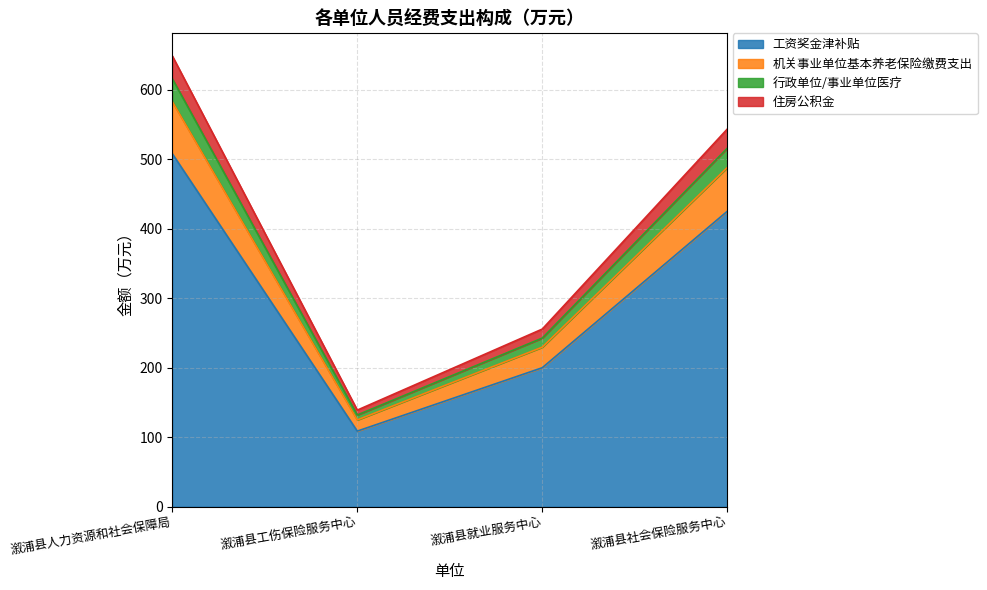

At which category is the sum across all series the highest?

溆浦县人力资源和社会保障局